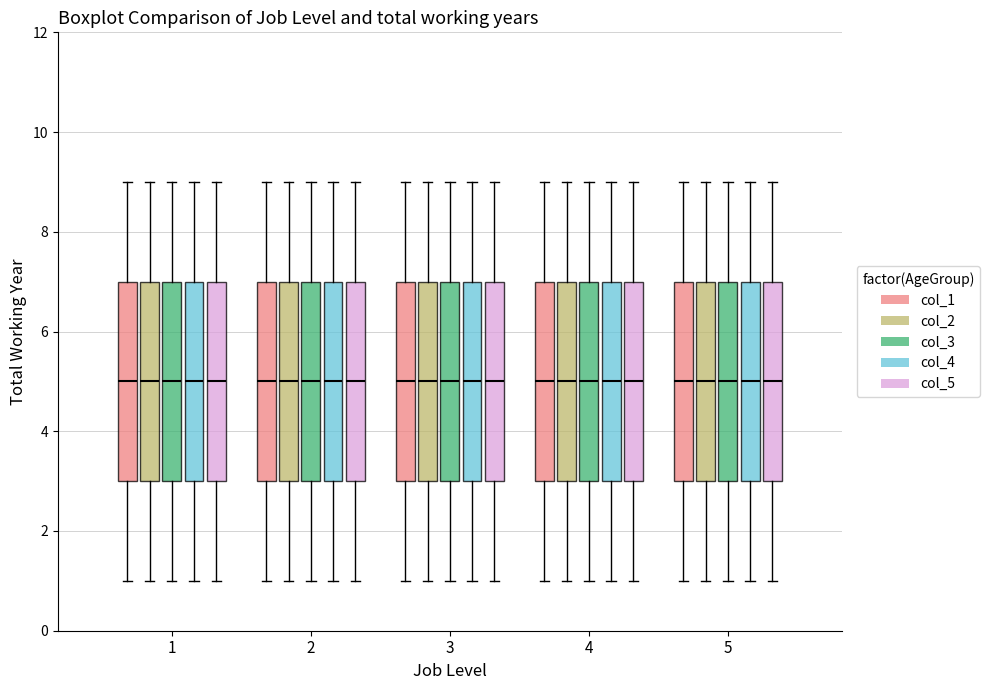

Reading left to right, read every box against the y-axis: the position of its median line, the range the box covers, and the ends of its whiskers. The values are not printed on the chart, so give them approximately, as read against the axis.

1 (col_1): median 5, box 3 to 7, whiskers 1 to 9
1 (col_2): median 5, box 3 to 7, whiskers 1 to 9
1 (col_3): median 5, box 3 to 7, whiskers 1 to 9
1 (col_4): median 5, box 3 to 7, whiskers 1 to 9
1 (col_5): median 5, box 3 to 7, whiskers 1 to 9
2 (col_1): median 5, box 3 to 7, whiskers 1 to 9
2 (col_2): median 5, box 3 to 7, whiskers 1 to 9
2 (col_3): median 5, box 3 to 7, whiskers 1 to 9
2 (col_4): median 5, box 3 to 7, whiskers 1 to 9
2 (col_5): median 5, box 3 to 7, whiskers 1 to 9
3 (col_1): median 5, box 3 to 7, whiskers 1 to 9
3 (col_2): median 5, box 3 to 7, whiskers 1 to 9
3 (col_3): median 5, box 3 to 7, whiskers 1 to 9
3 (col_4): median 5, box 3 to 7, whiskers 1 to 9
3 (col_5): median 5, box 3 to 7, whiskers 1 to 9
4 (col_1): median 5, box 3 to 7, whiskers 1 to 9
4 (col_2): median 5, box 3 to 7, whiskers 1 to 9
4 (col_3): median 5, box 3 to 7, whiskers 1 to 9
4 (col_4): median 5, box 3 to 7, whiskers 1 to 9
4 (col_5): median 5, box 3 to 7, whiskers 1 to 9
5 (col_1): median 5, box 3 to 7, whiskers 1 to 9
5 (col_2): median 5, box 3 to 7, whiskers 1 to 9
5 (col_3): median 5, box 3 to 7, whiskers 1 to 9
5 (col_4): median 5, box 3 to 7, whiskers 1 to 9
5 (col_5): median 5, box 3 to 7, whiskers 1 to 9